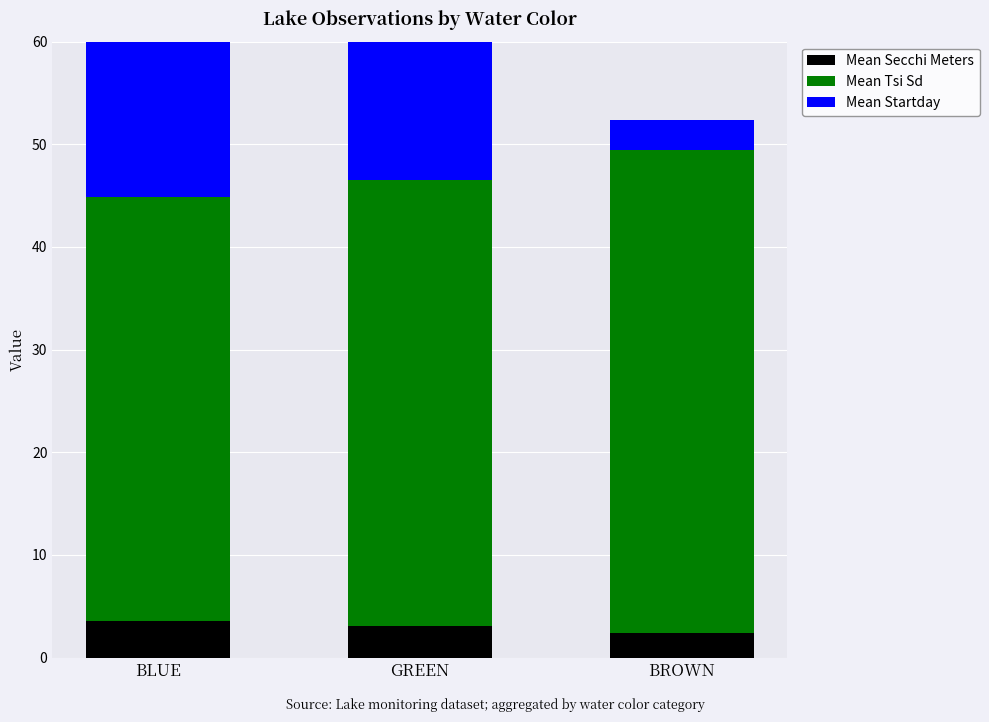

List the series in order of their overall mean, highest first.

Mean Tsi Sd, Mean Startday, Mean Secchi Meters